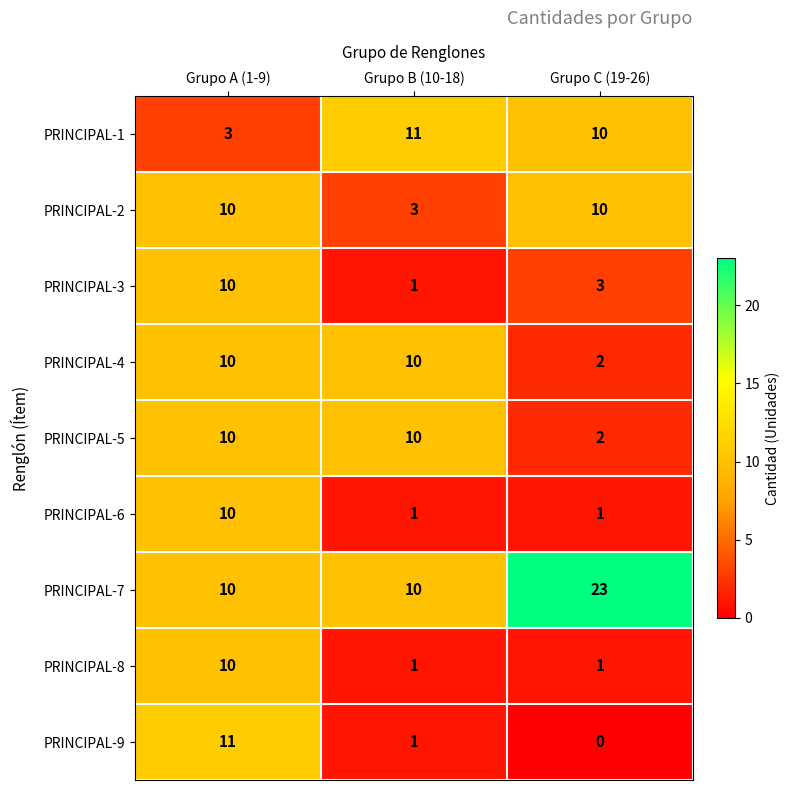

What is the total value across all series at Grupo A (1-9)?

84